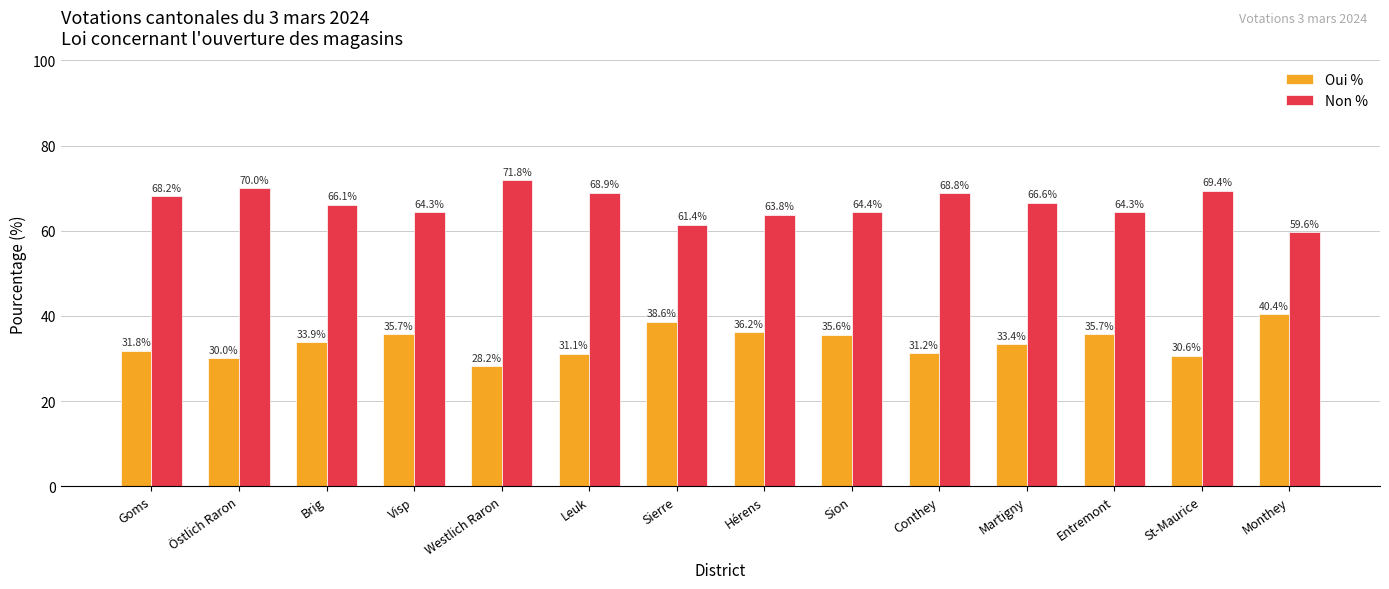

What is the difference between the maximum and second lowest values in the Non % series?

10.4